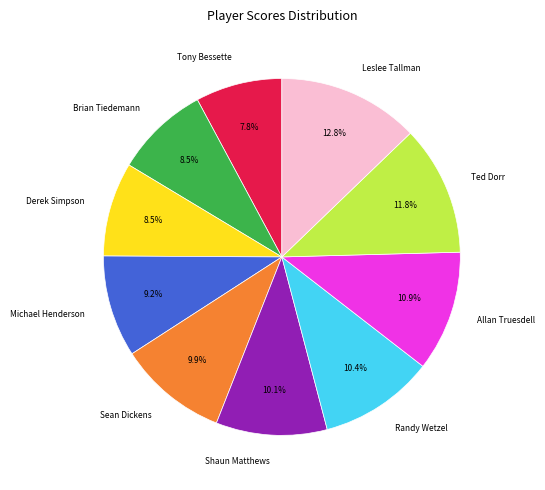

True or false: Tony Bessette accounts for 8% of the total.

True